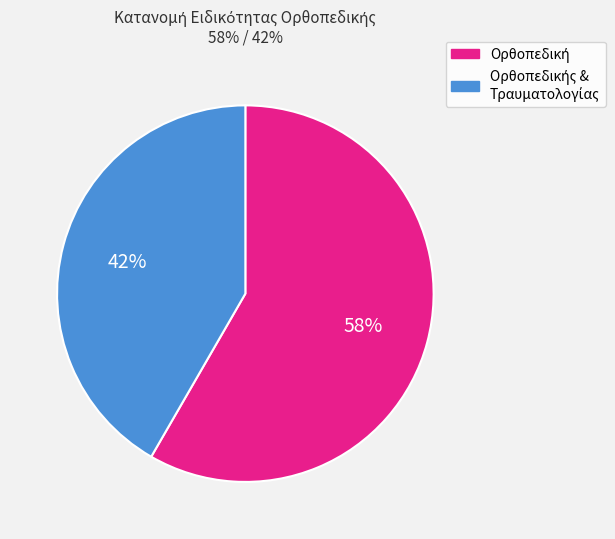

Is there any slice that represents more than half of the pie?

Yes